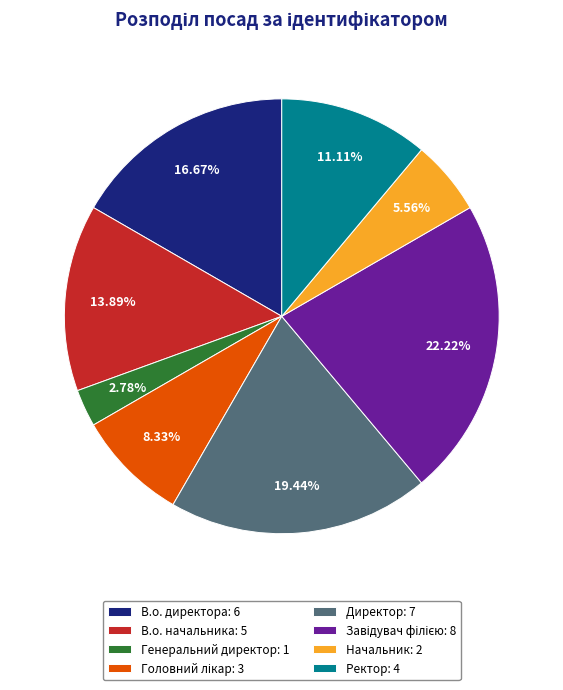

Count the number of slices in the pie.

8